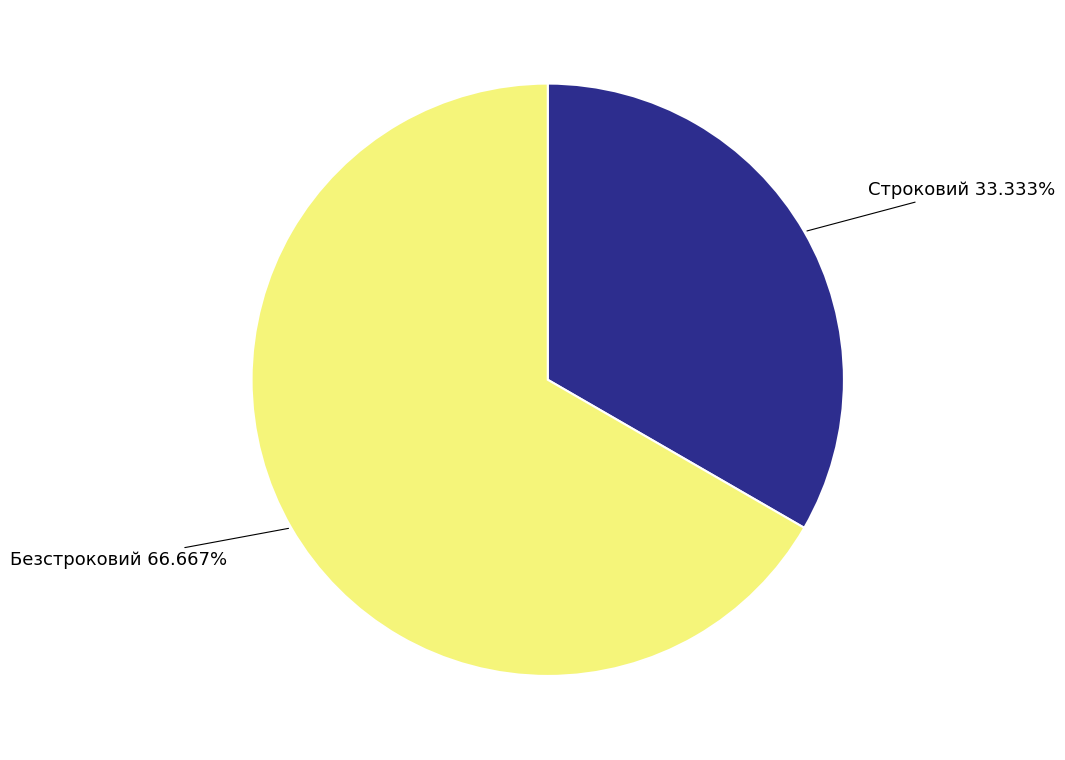

How many slices are in this pie chart?

2